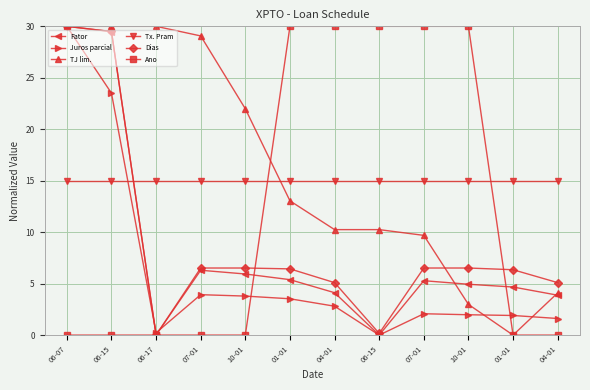

What is the value of the Dias point at the 11th from the left?

6.4